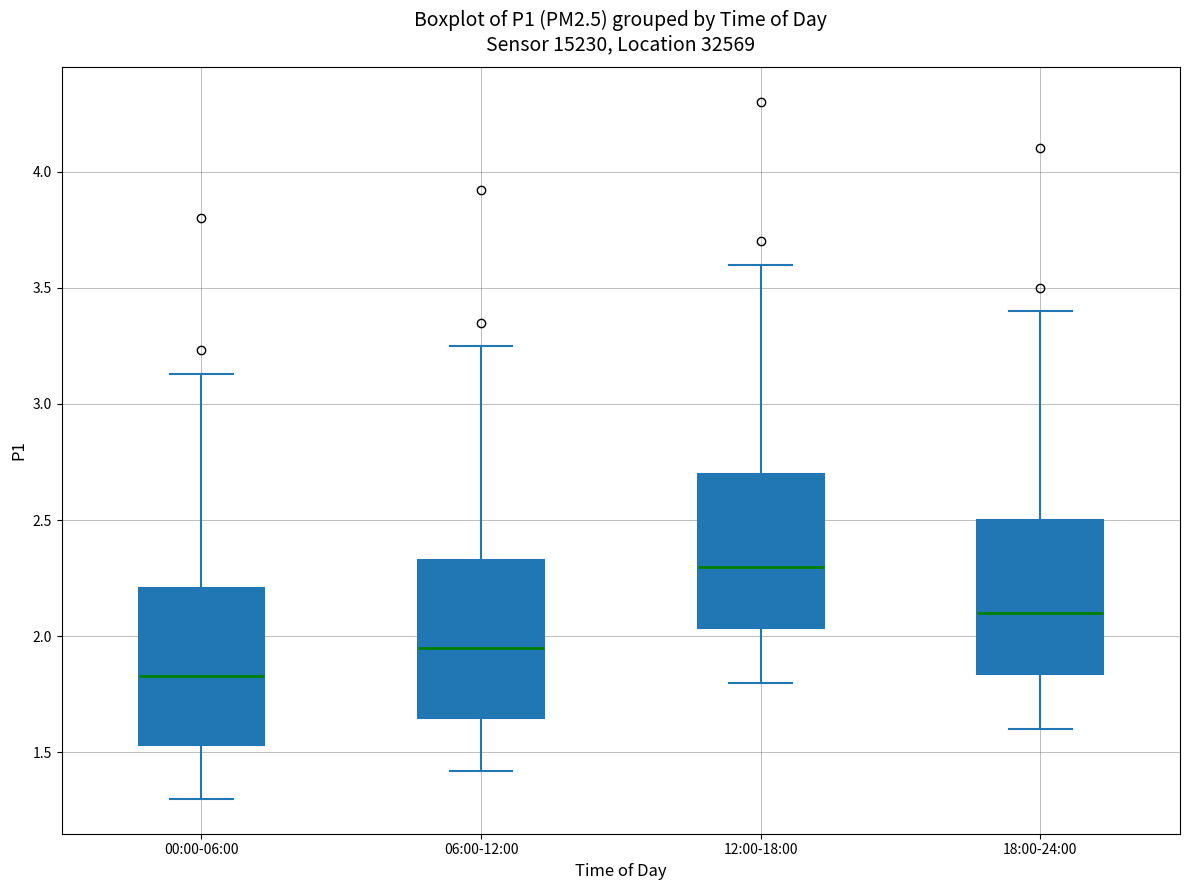

Reading left to right, read every box against the y-axis: the position of its median line, the range the box covers, and the ends of its whiskers. The values are not printed on the chart, so give them approximately, as read against the axis.

00:00-06:00: median 1.85, box 1.55 to 2.20, whiskers 1.30 to 3.15
06:00-12:00: median 1.95, box 1.65 to 2.35, whiskers 1.40 to 3.25
12:00-18:00: median 2.30, box 2.05 to 2.70, whiskers 1.80 to 3.60
18:00-24:00: median 2.10, box 1.85 to 2.50, whiskers 1.60 to 3.40